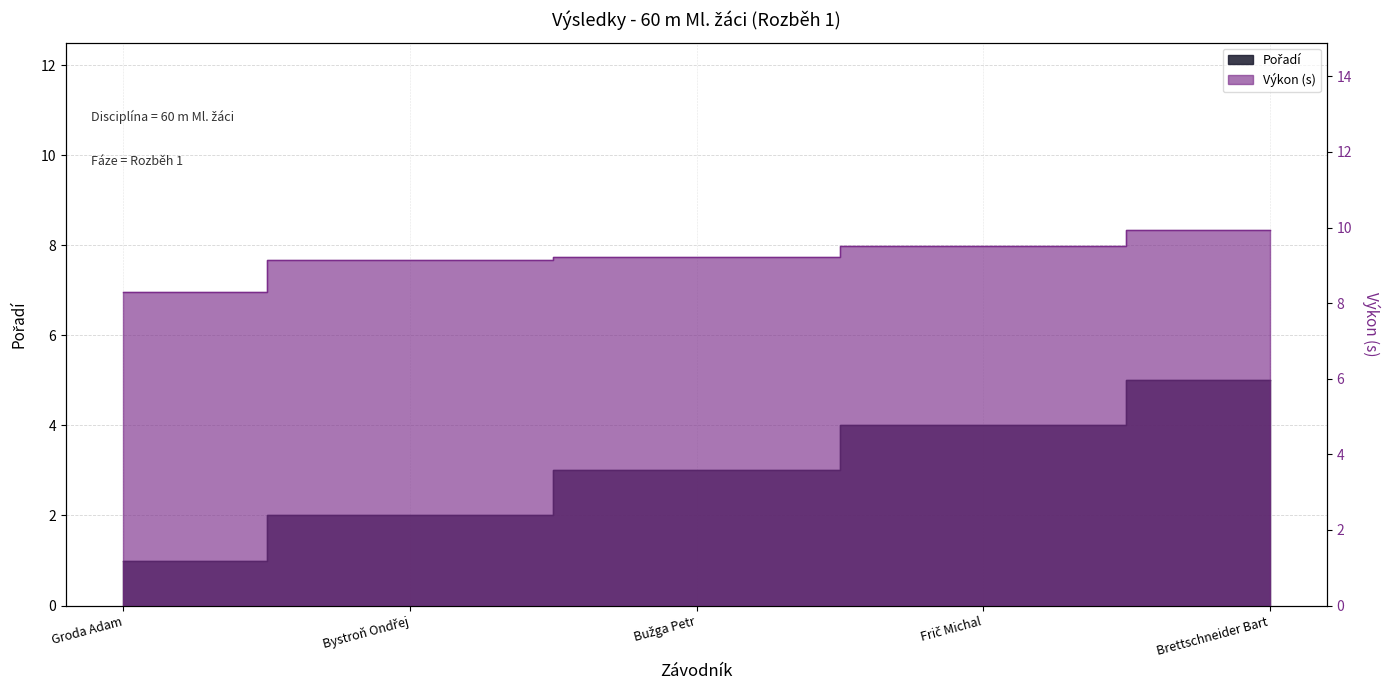

Rank the categories by value from highest to lowest.

Brettschneider Bart, Frič Michal, Bužga Petr, Bystroň Ondřej, Groda Adam